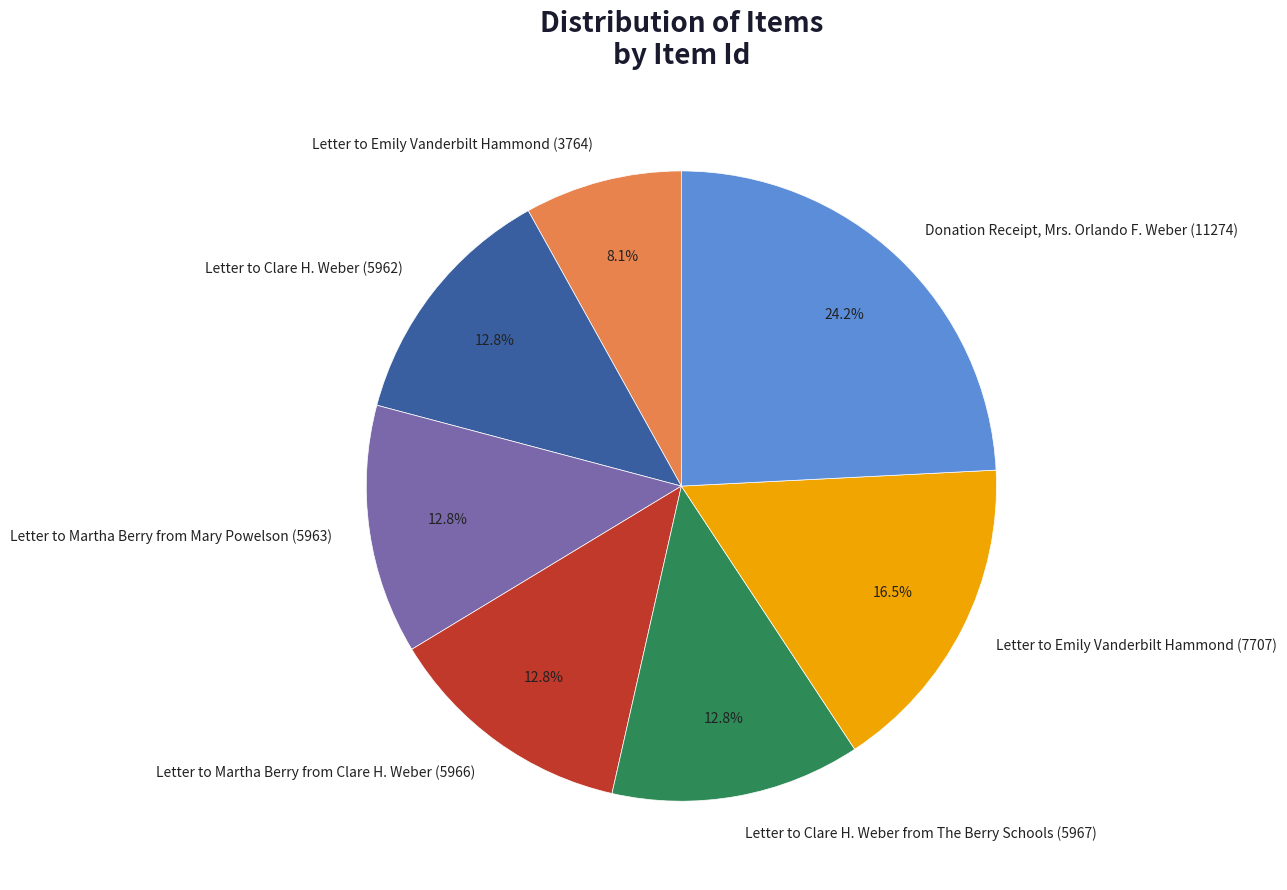

To the nearest percent, what is the average slice percentage?

14%